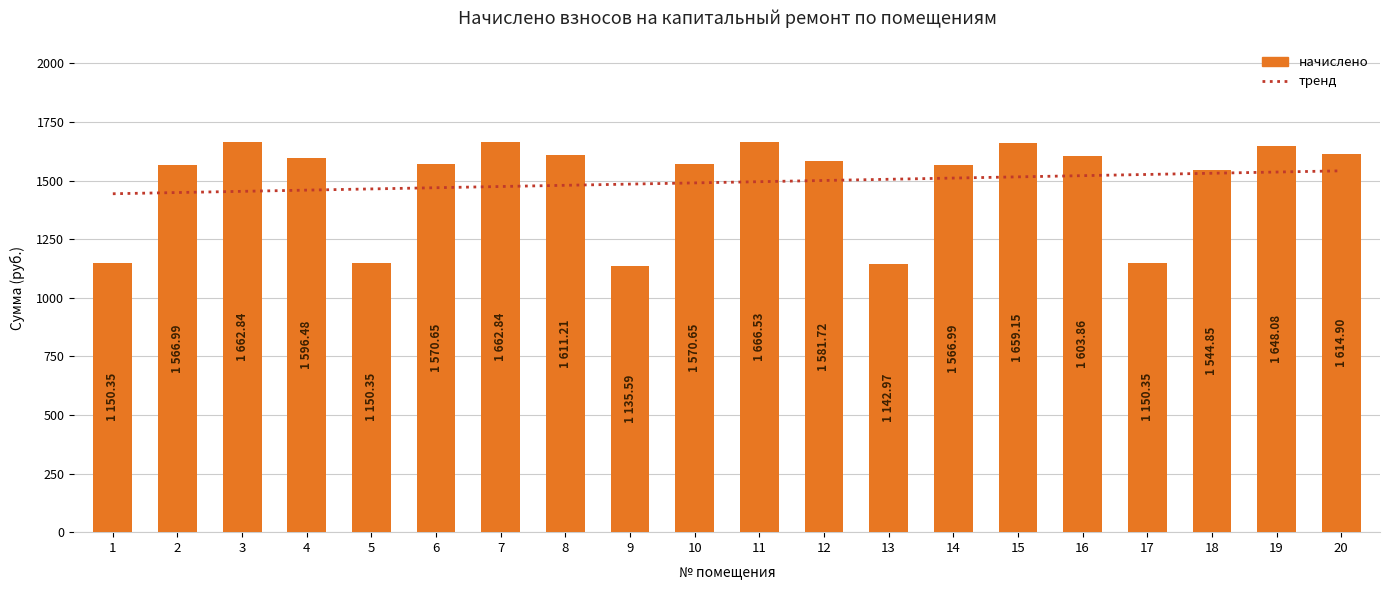

Which category has the highest value in the тренд series?

20